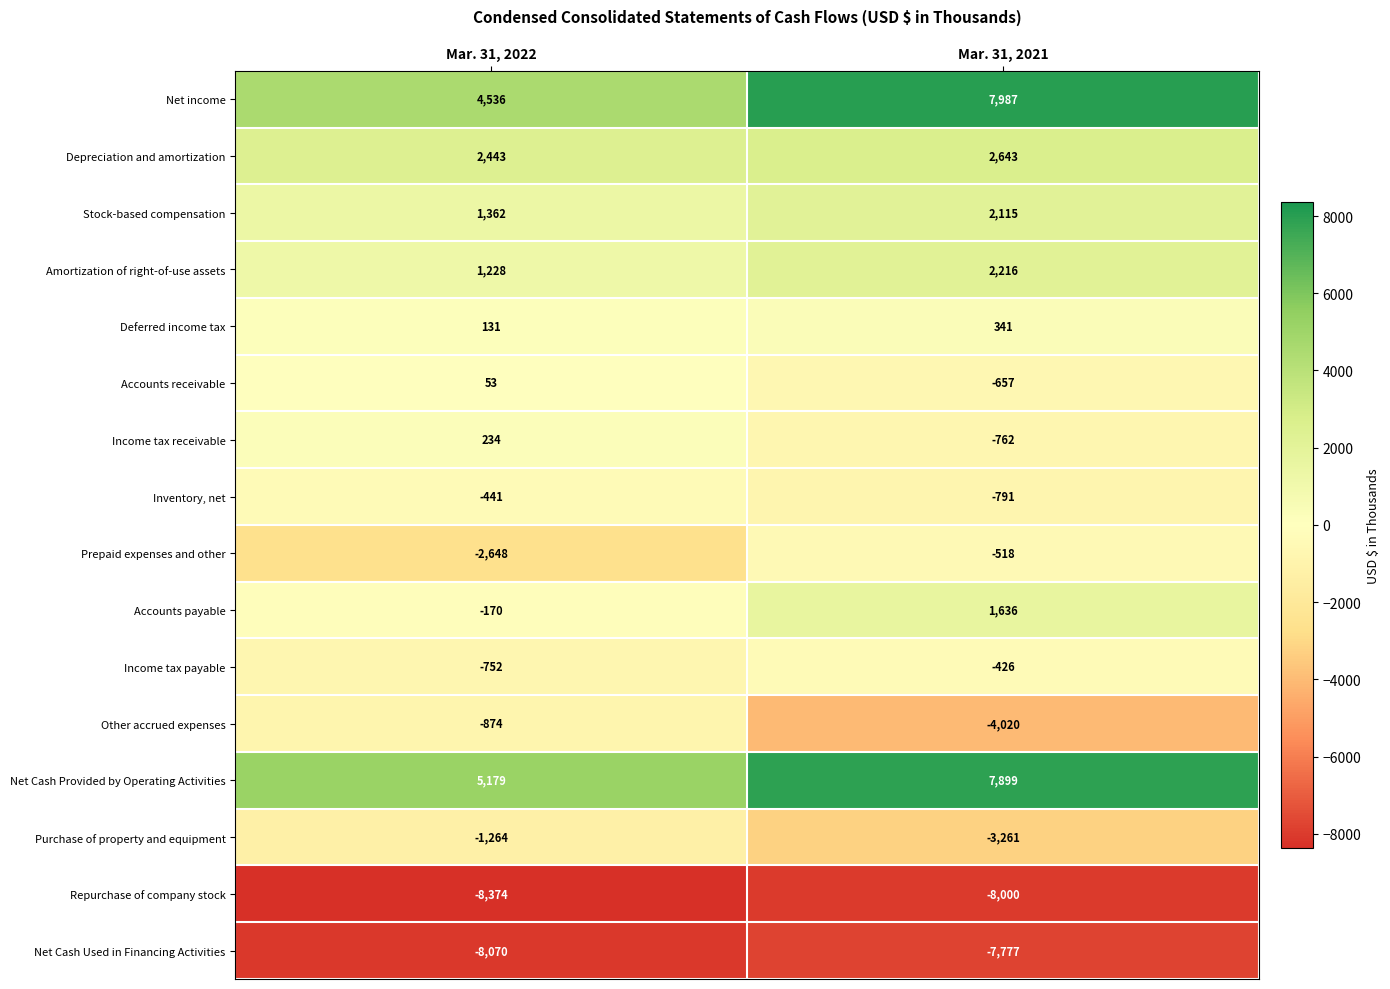

What is the difference between the Net Cash Provided by Operating Activities values at Mar. 31, 2022 and Mar. 31, 2021?

2720